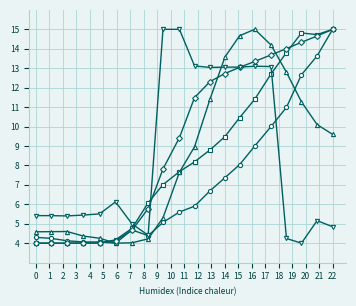

What is the minimum value shown in the chart?

4.0